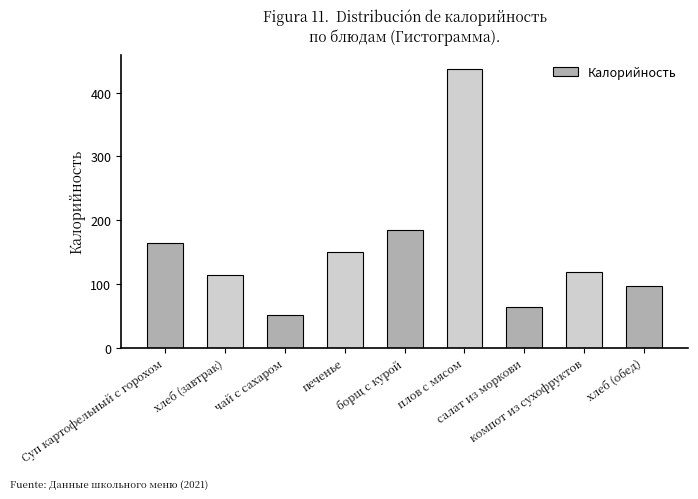

Does the chart contain stacked bars?

No